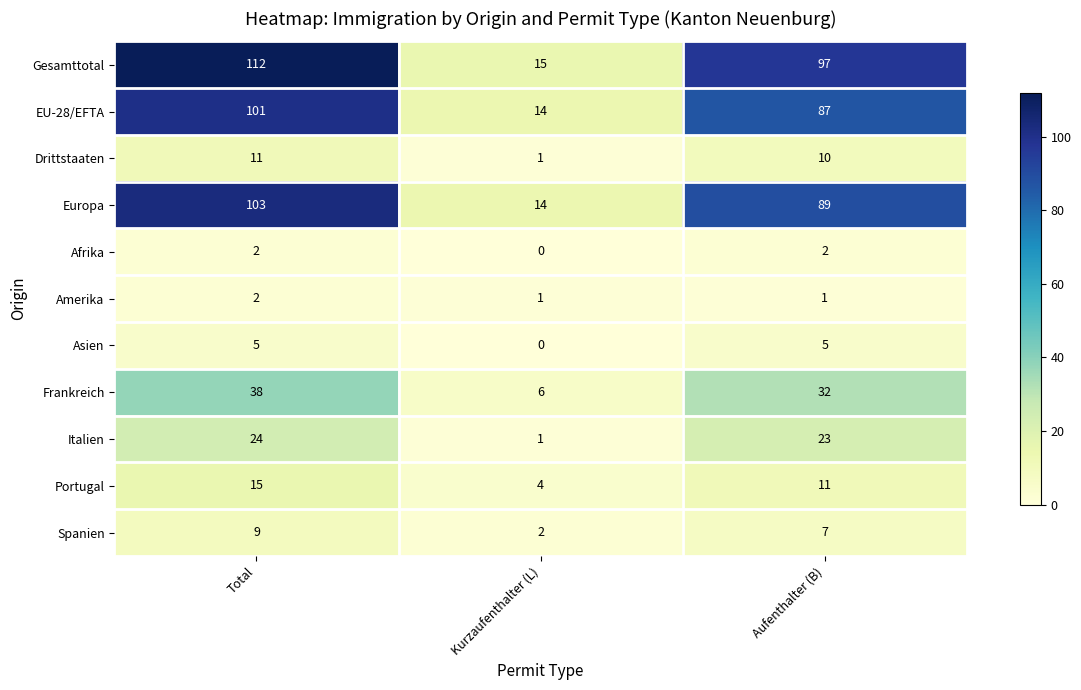

Which series has the largest total across all categories?

Gesamttotal